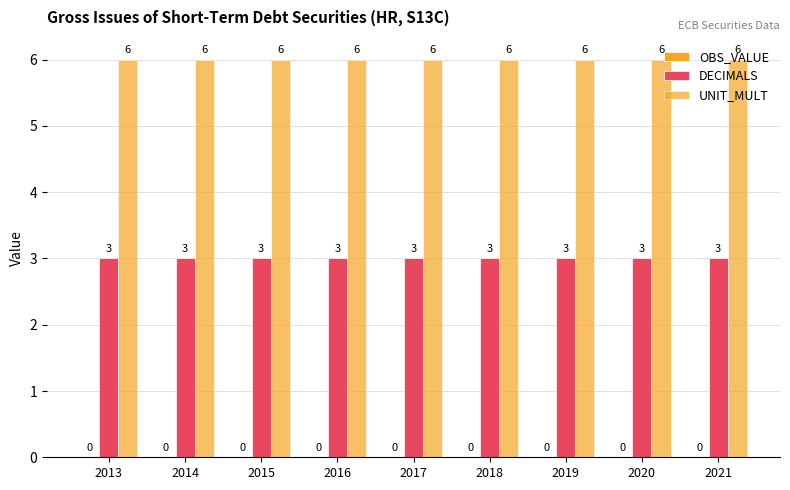

Between 2016 and 2019, which series saw the biggest shift?

OBS_VALUE